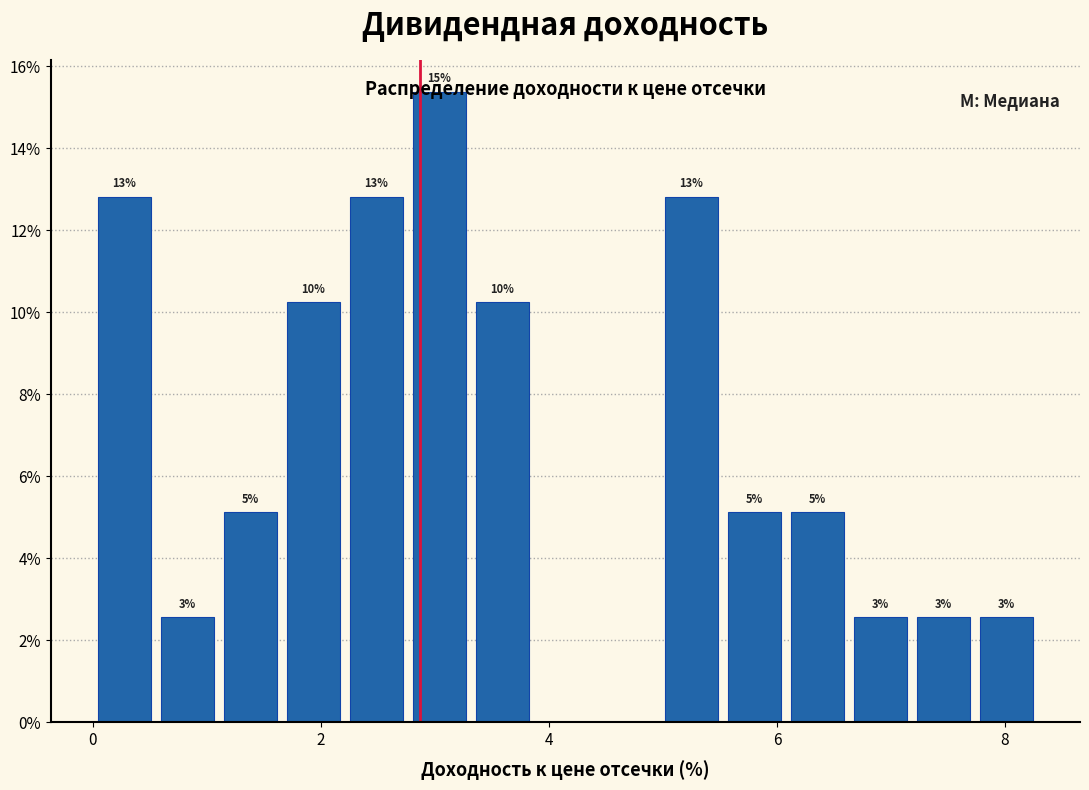

Around what value on the x-axis is the tallest bar? Give the approximate position of its centre, as read against the axis.

3.0